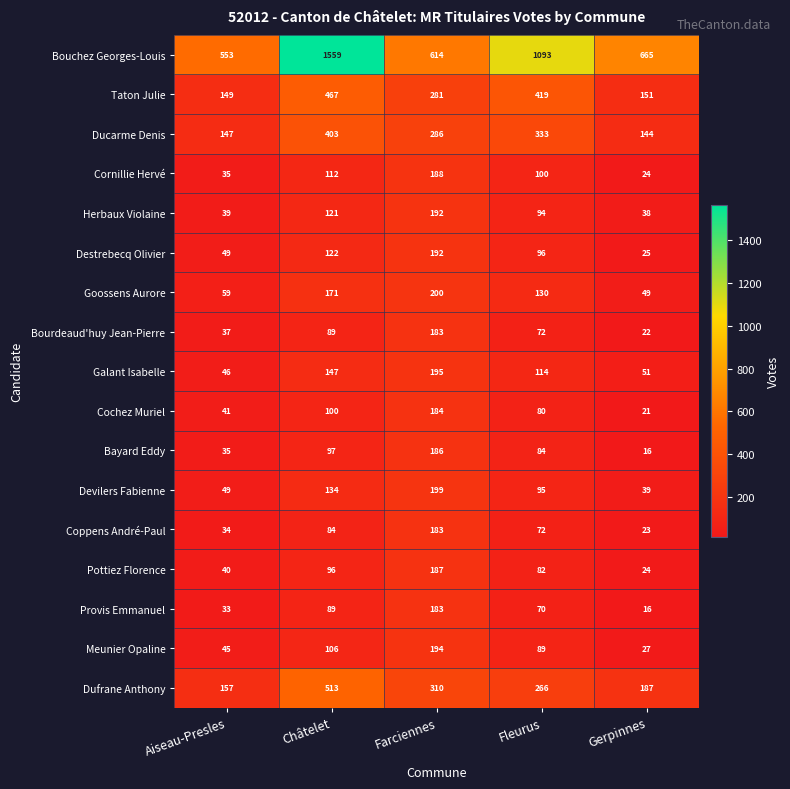

What is the average value of the Ducarme Denis series?

263